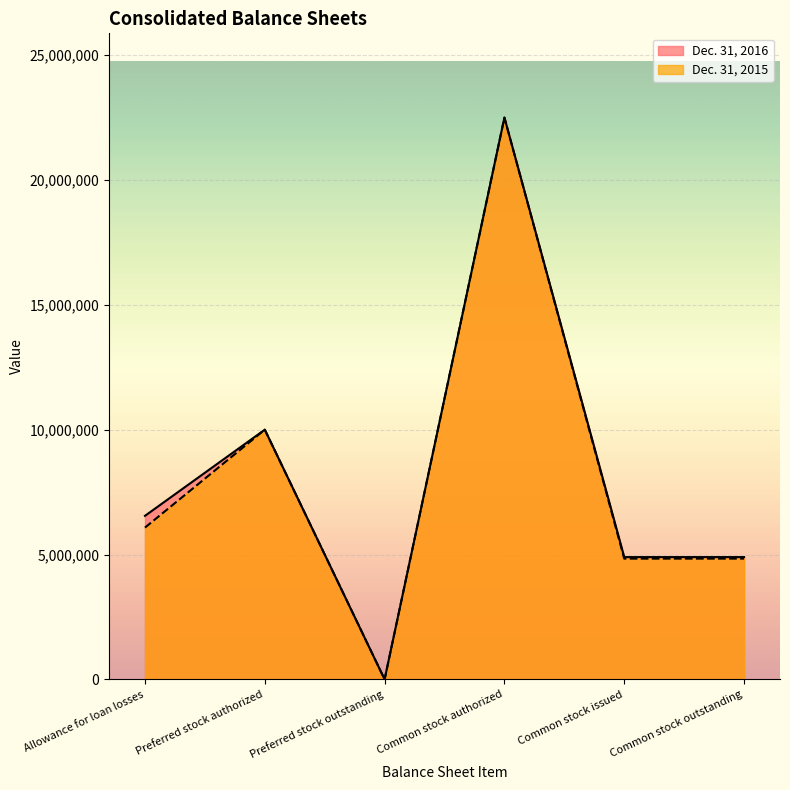

What is the difference between the Dec. 31, 2015 values at Preferred stock outstanding and Common stock outstanding?

4835432